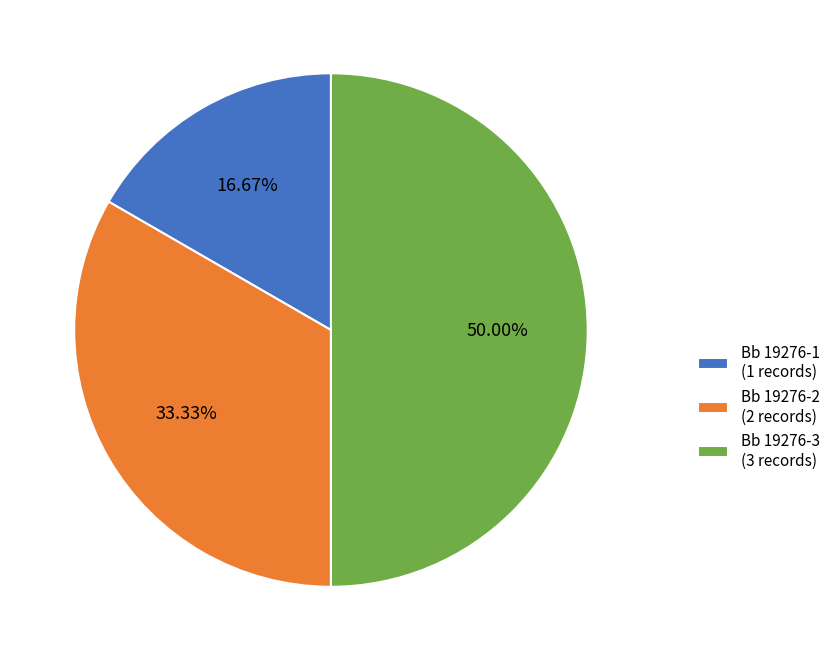

Which category has the smallest portion of the pie?

Bb 19276-1